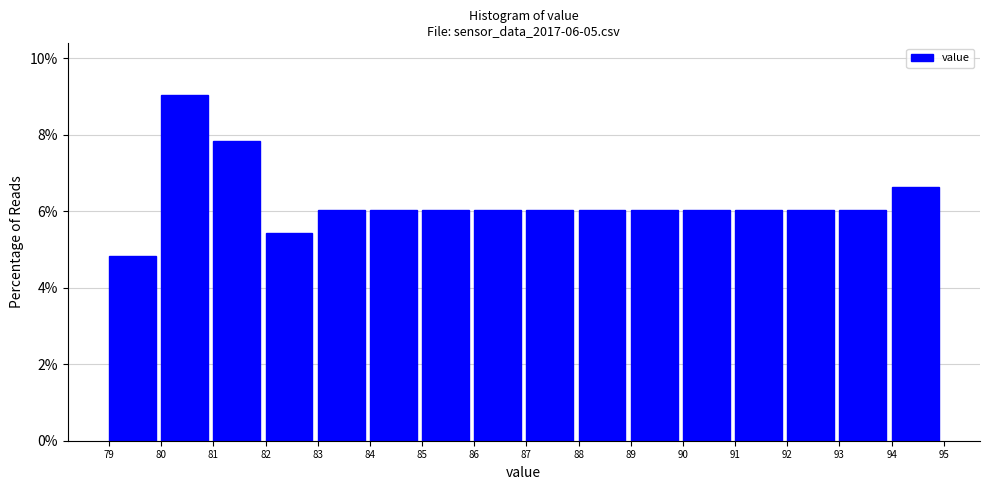

Which range on the x-axis has the tallest bar?

80 to 81